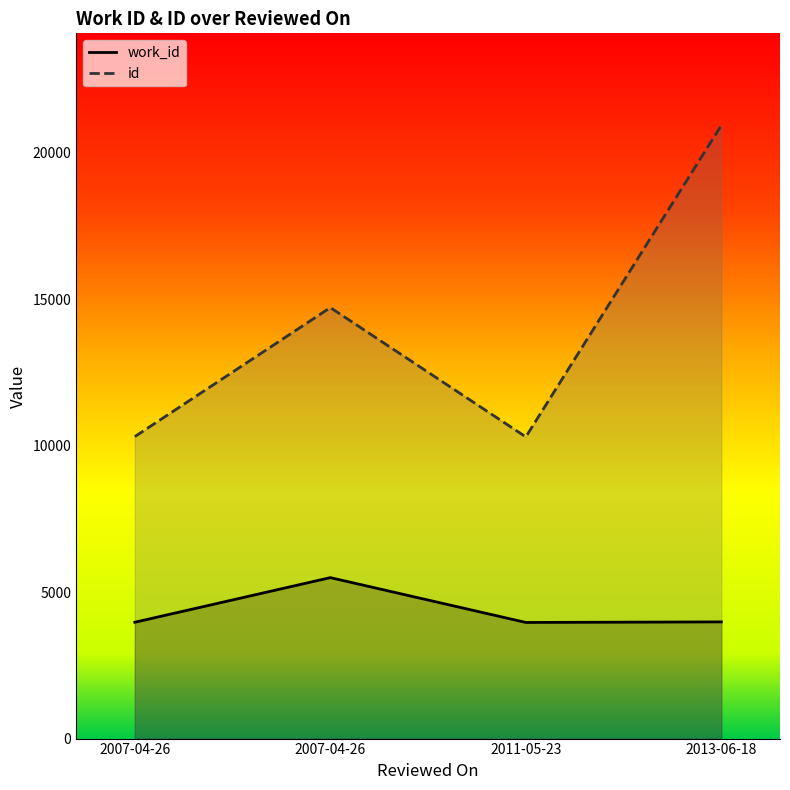

List the labels in order of id value, smallest first.

2011-05-23, 2007-04-26, 2007-04-26, 2013-06-18